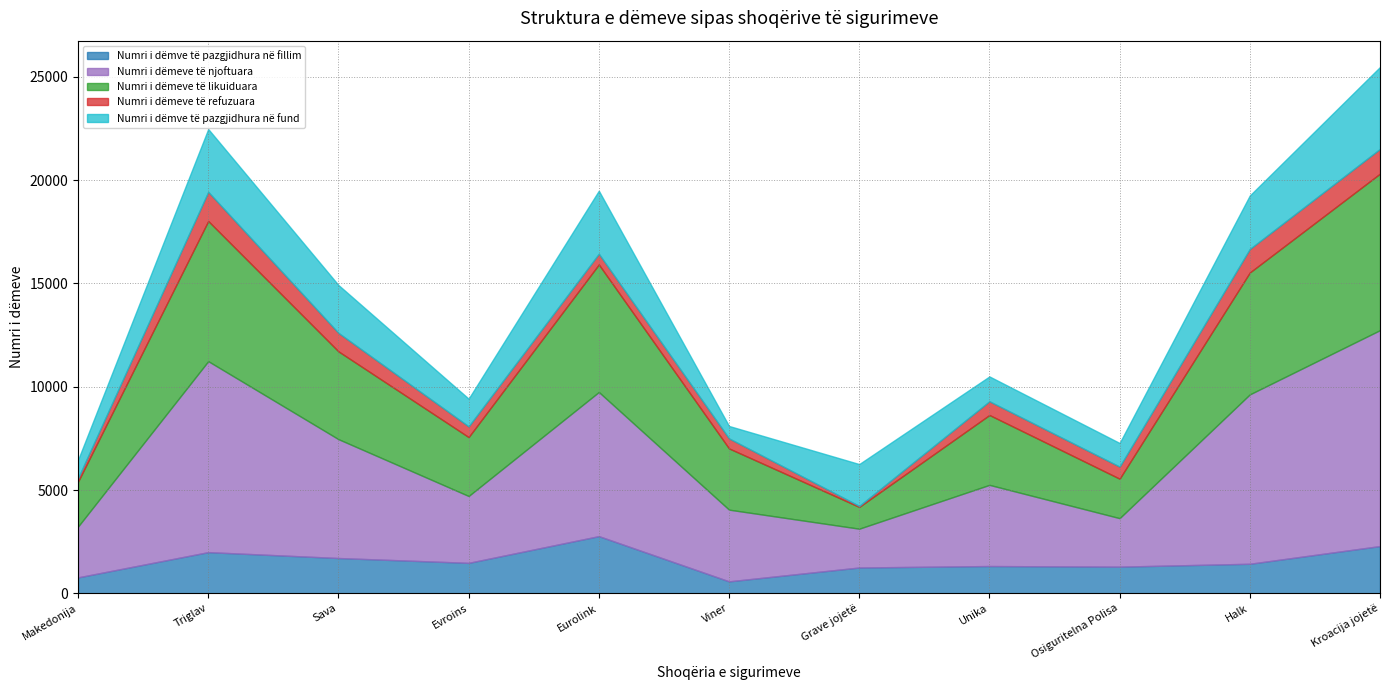

What is the smallest value displayed?

48